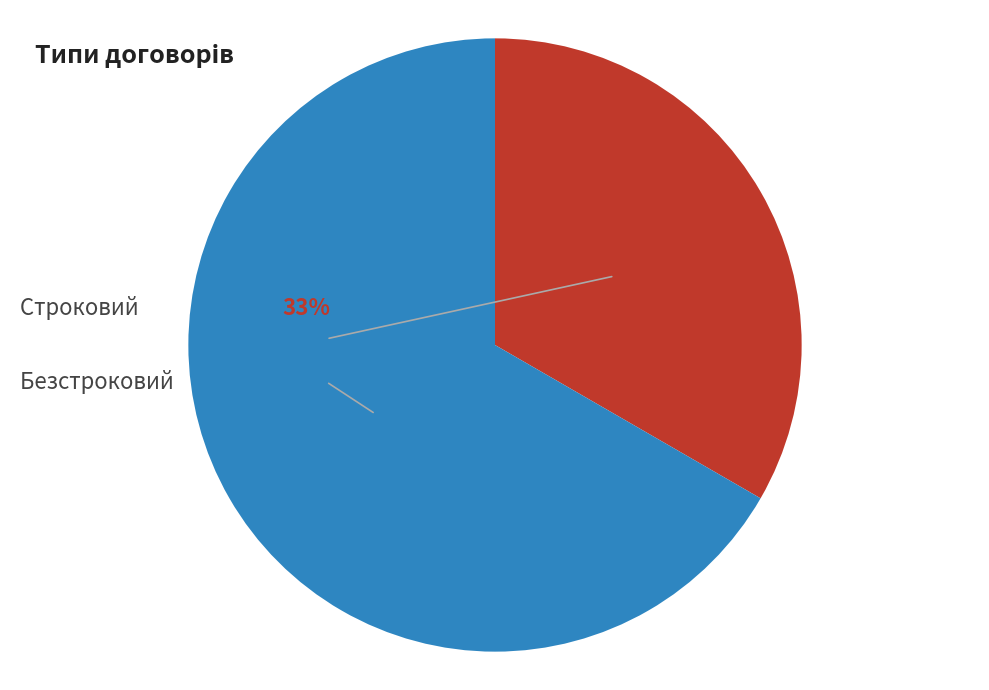

Is it true that Безстроковий is 67% of the pie?

True